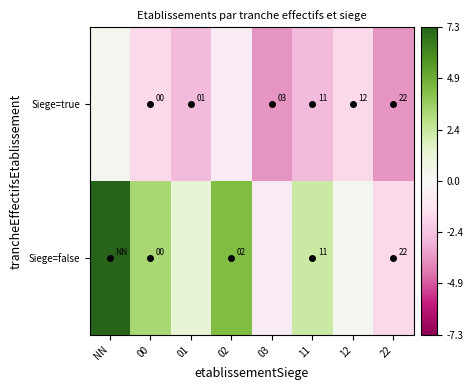

What is the greatest value displayed?

7.3